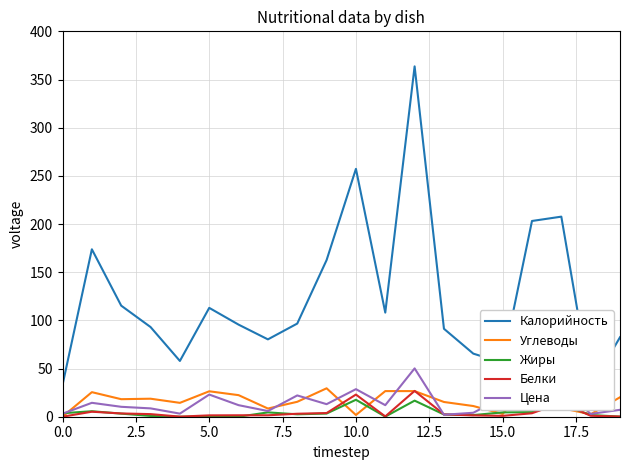

How many times do Белки and Цена cross each other?

2